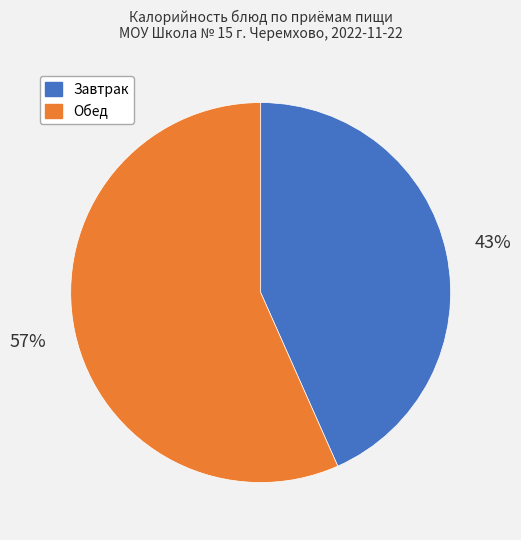

Does any single category account for the majority?

Yes